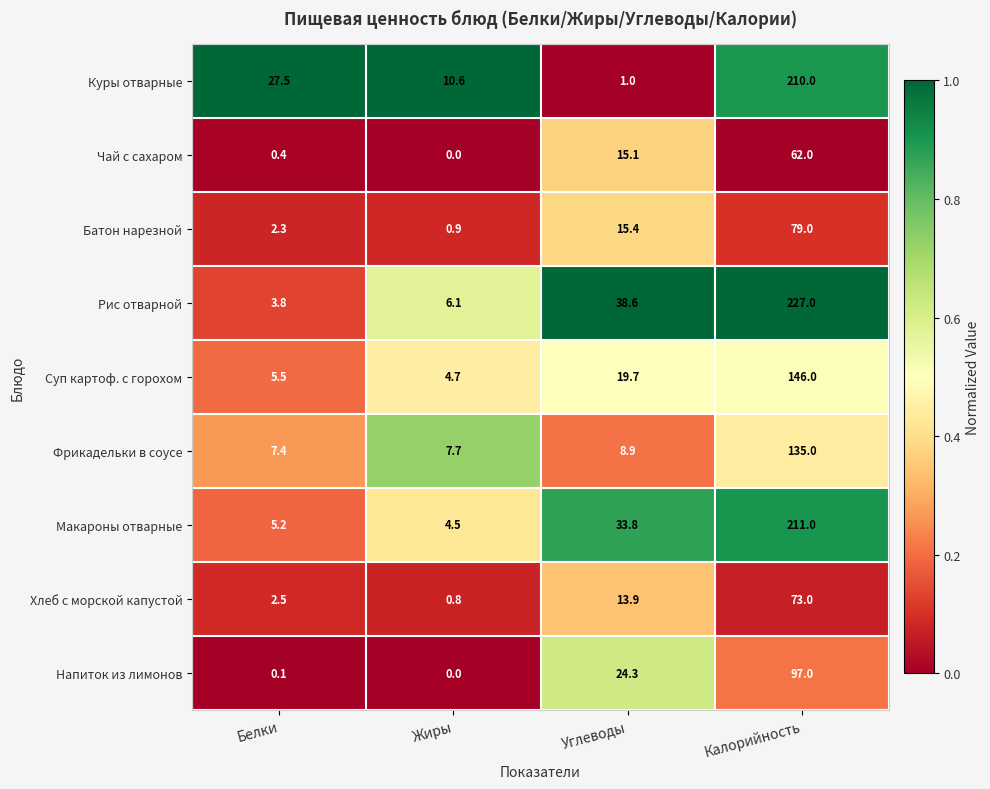

At which label is Фрикадельки в соусе closest to 71?

Углеводы